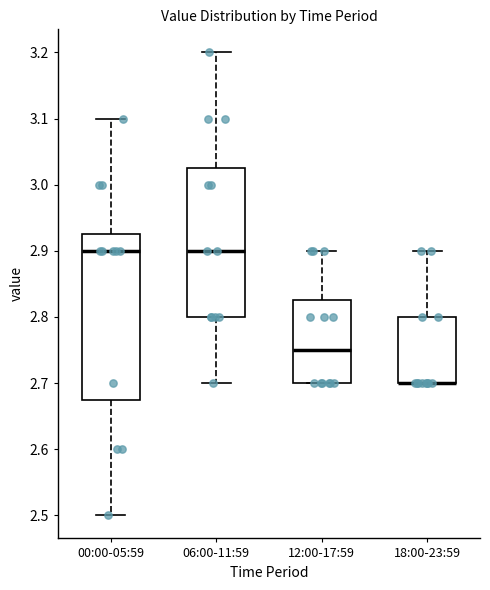

Where is the upper edge of the box for 00:00-05:59 on the y-axis? The values are not printed on the chart, so give them approximately, as read against the axis.

2.93